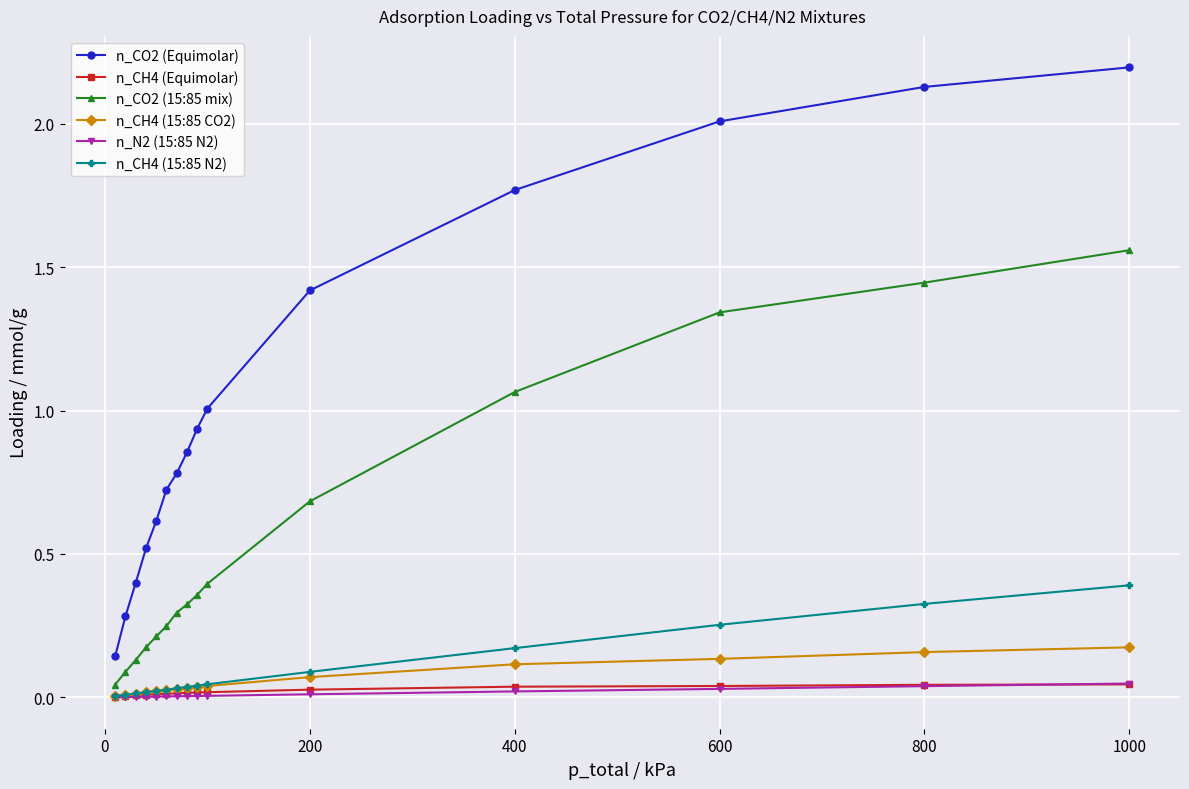

Count the number of data series in this chart.

6